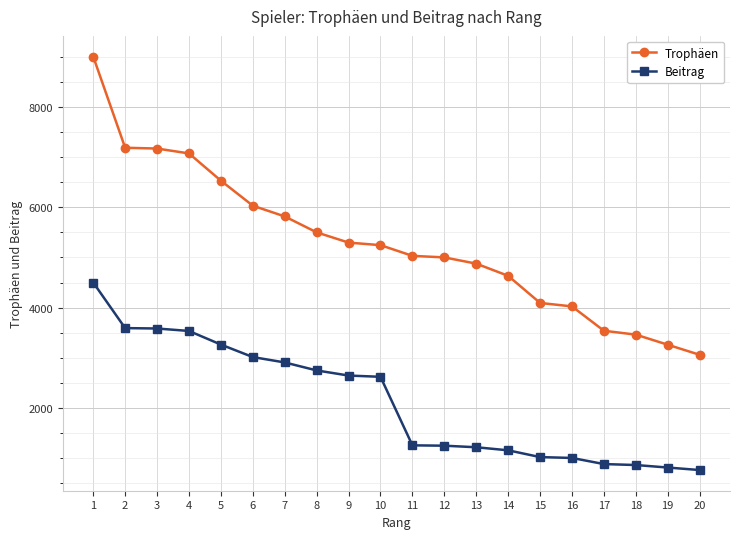

True or false: Trophäen has a value of 6064 at 18.

False